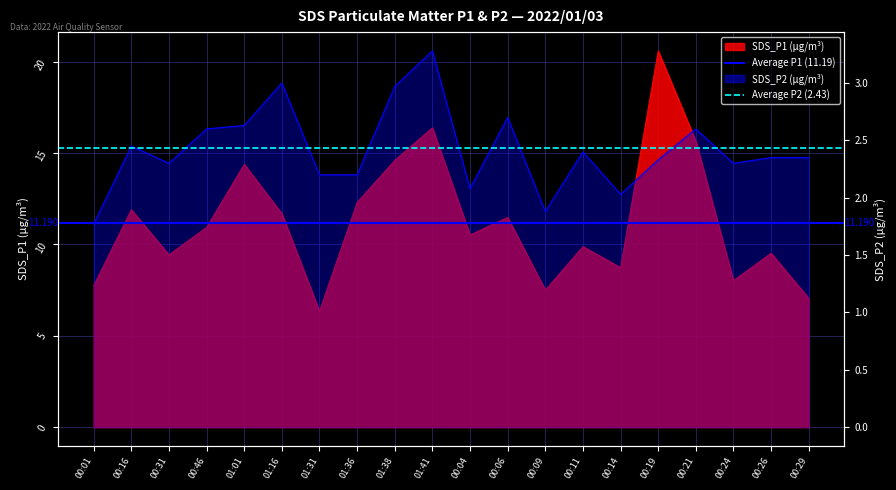

How many categories are shown in the chart?

2